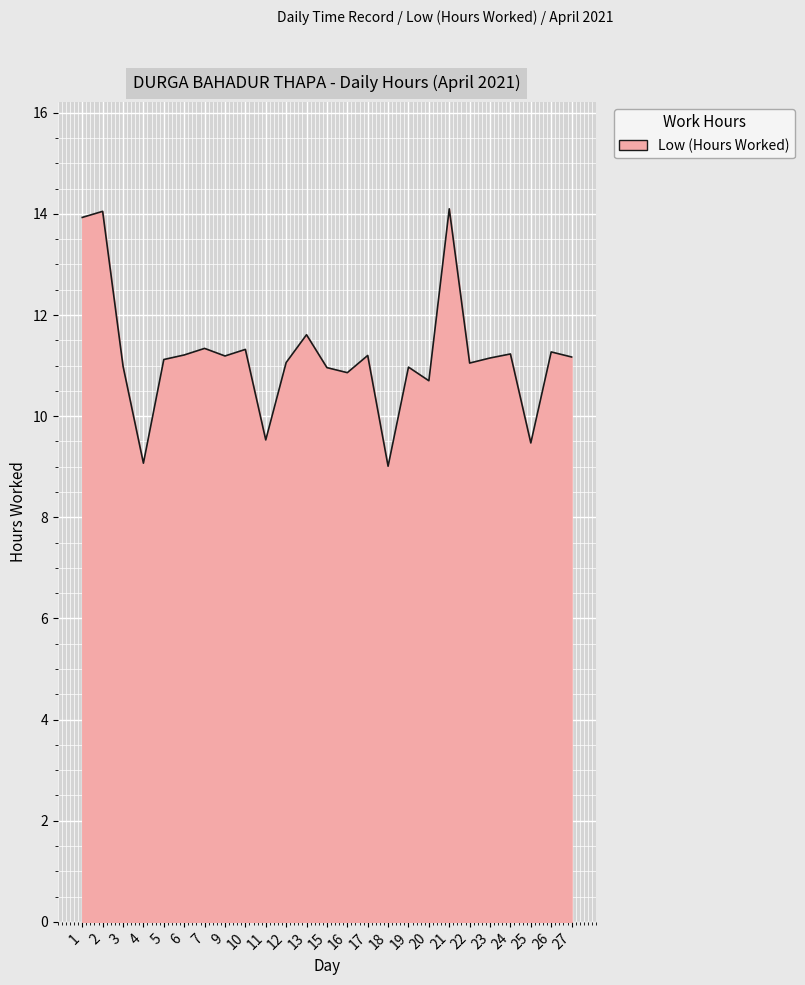

What is the ratio of the value at 9 to the value at 23?

1.0